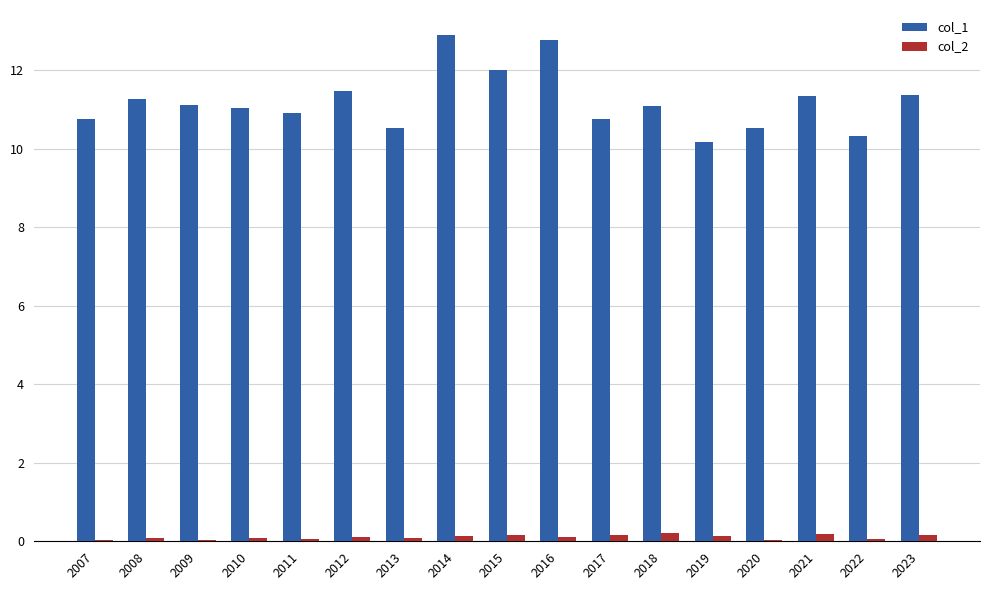

The value of col_1 at 2021 is 18.5. True or false?

False